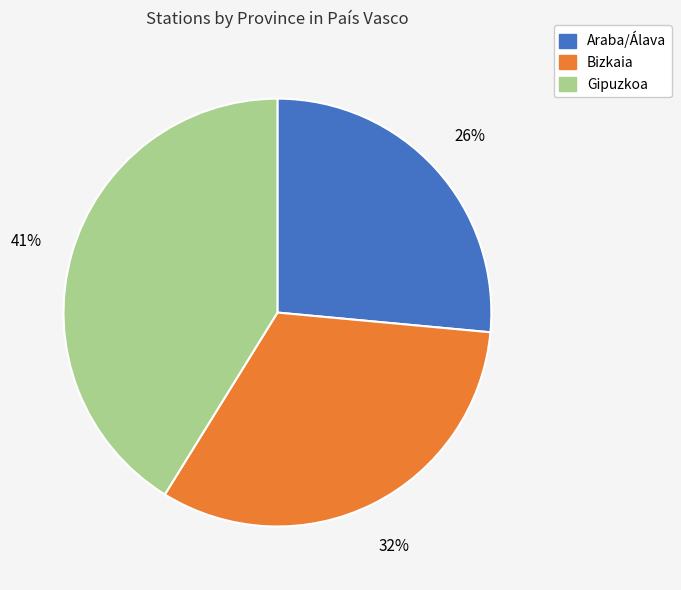

Count the number of slices in the pie.

3